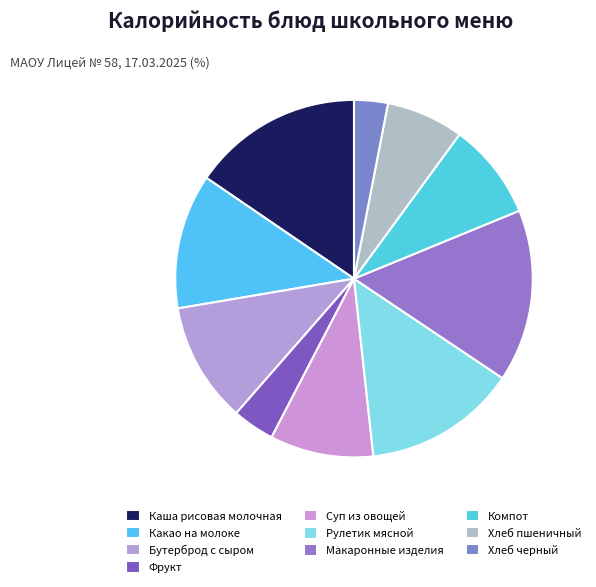

Count the number of slices in the pie.

10